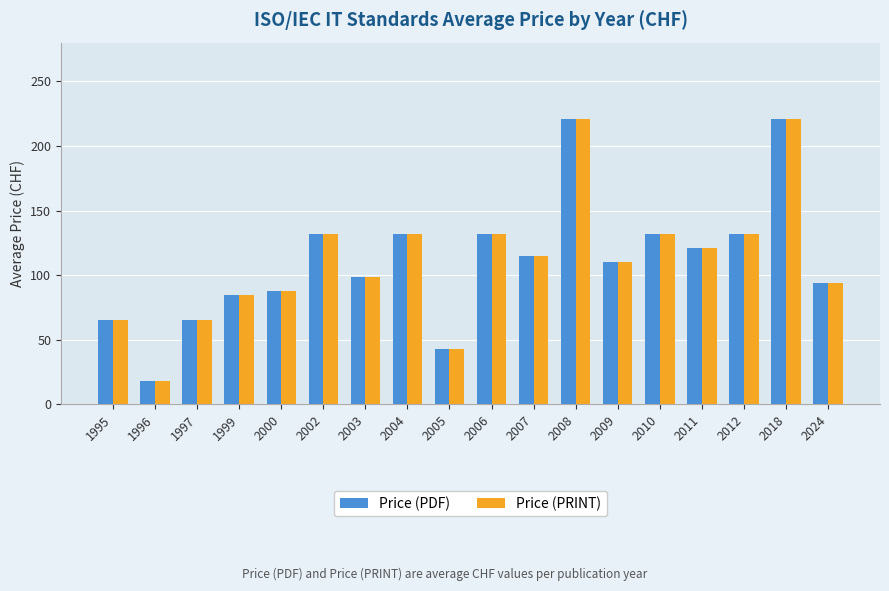

What is the total value across all series at 2009?

219.6